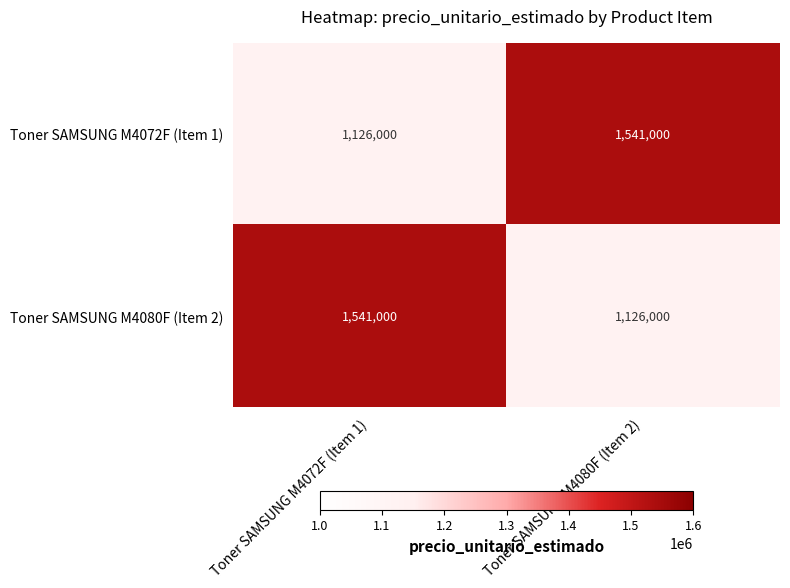

Reading left to right, what are all the values shown in this chart?

Toner SAMSUNG M4072F (Item 1): Toner SAMSUNG M4072F (Item 1)=1126000	Toner SAMSUNG M4080F (Item 2)=1541000
Toner SAMSUNG M4080F (Item 2): Toner SAMSUNG M4072F (Item 1)=1541000	Toner SAMSUNG M4080F (Item 2)=1126000